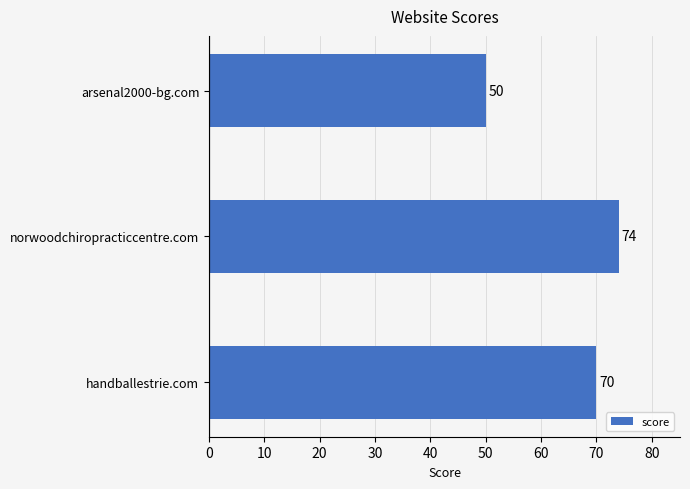

Approximately how many times larger is the value at handballestrie.com compared to arsenal2000-bg.com?

1.4